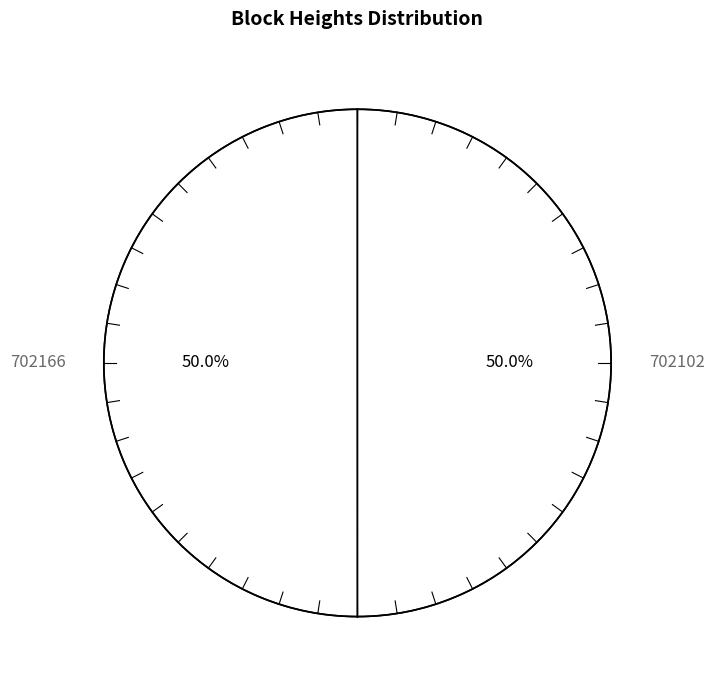

What percentage is the 702102 slice, to the nearest percent?

50%